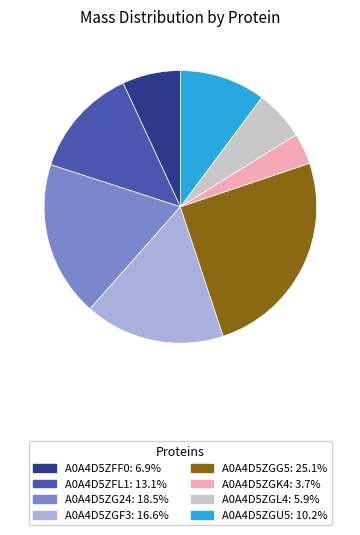

True or false: A0A4D5ZFL1 accounts for 13% of the total.

True